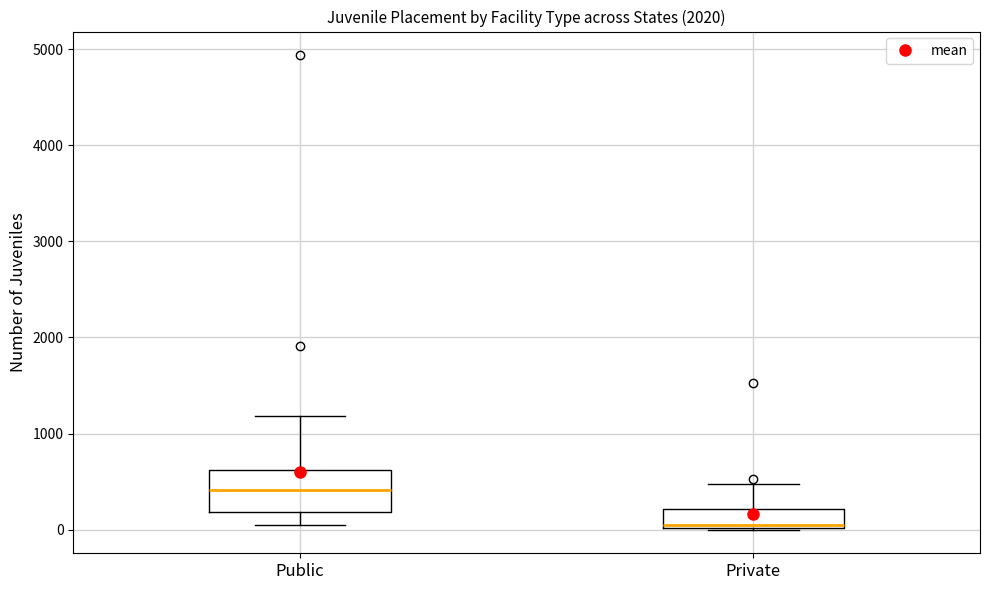

Where is the upper edge of the box for Private on the y-axis? The values are not printed on the chart, so give them approximately, as read against the axis.

200